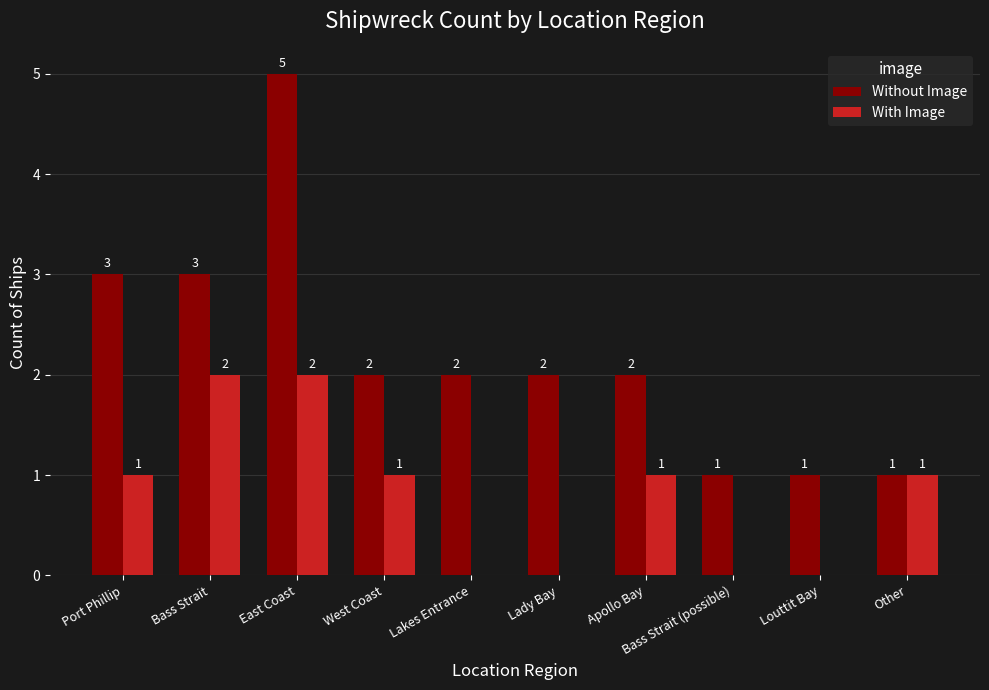

Is it true that Without Image equals 3 at Apollo Bay?

False